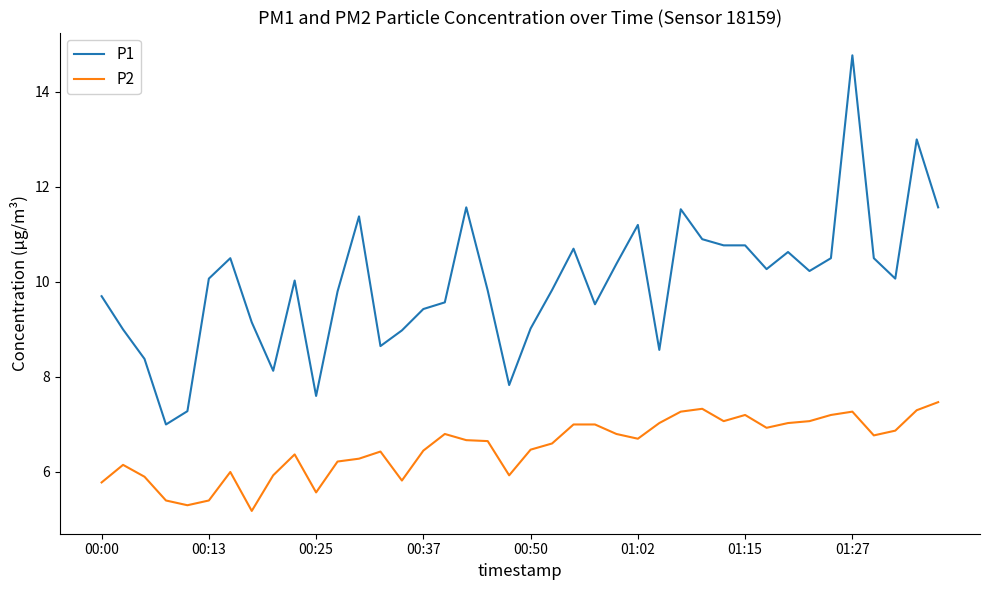

Which series has the largest total across all categories?

P1